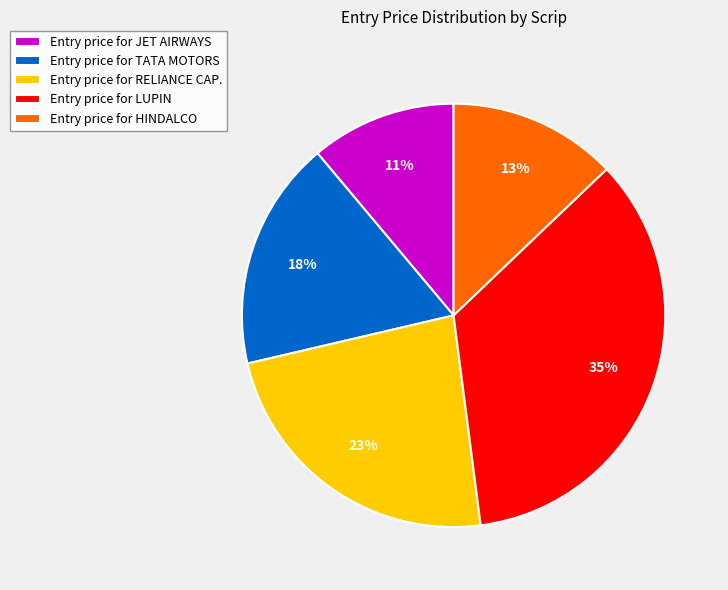

Rank the categories by value from highest to lowest.

Entry price for LUPIN, Entry price for RELIANCE CAP., Entry price for TATA MOTORS, Entry price for HINDALCO, Entry price for JET AIRWAYS